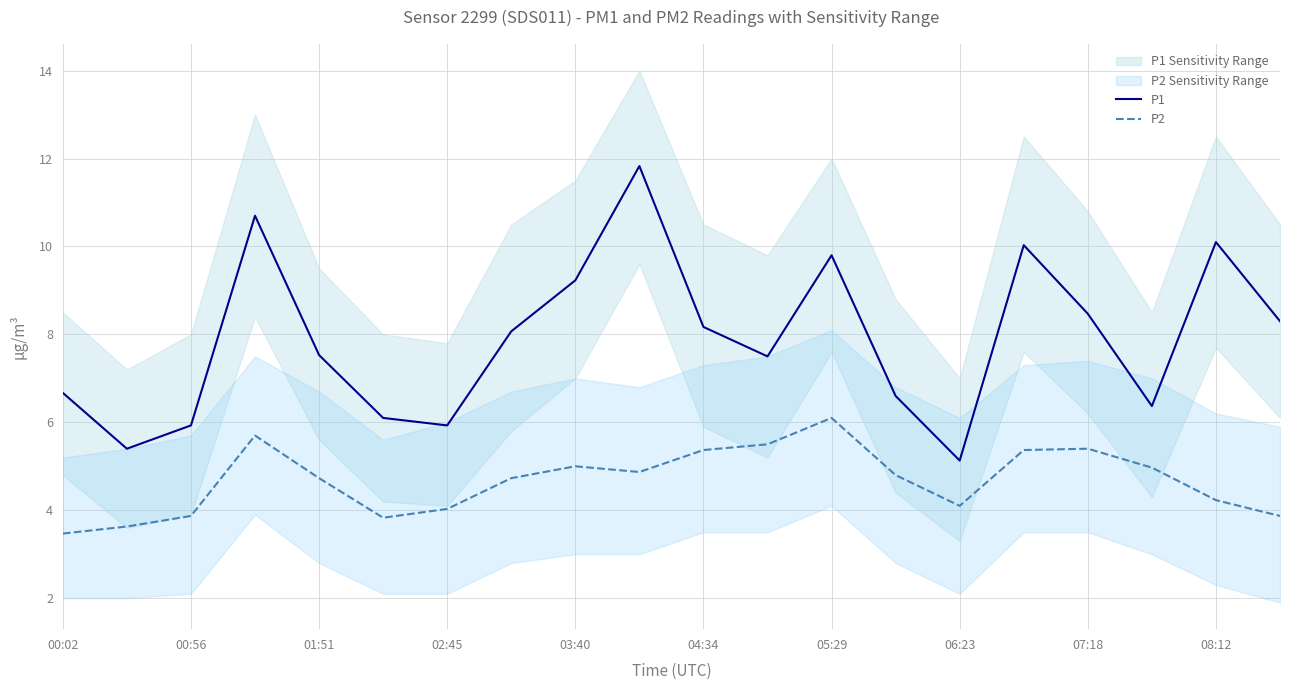

What is the highest value of the P2 series?

6.1